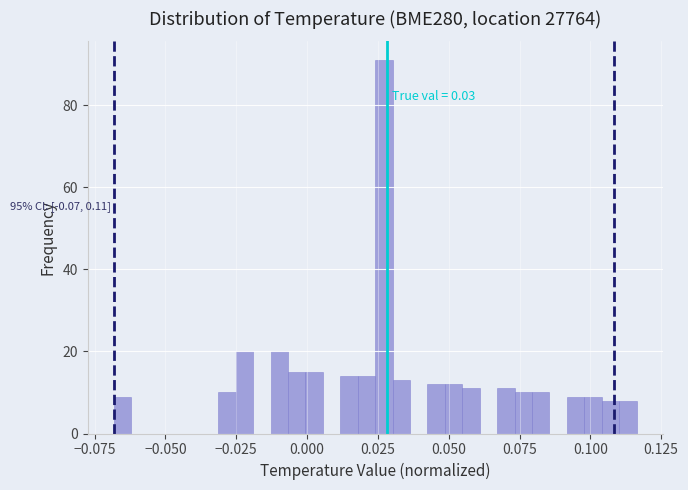

Read against the x-axis, roughly where is the centre of the tallest bar?

0.025